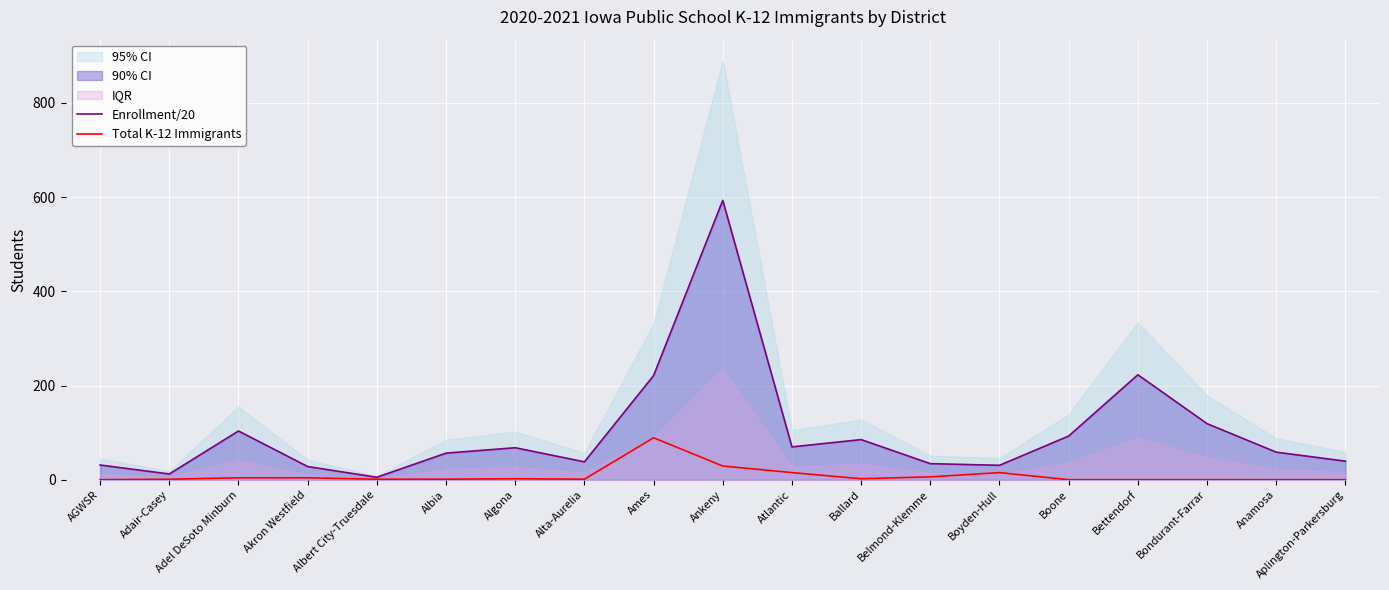

Which category has the highest value in the Enrollment/20 series?

Ankeny